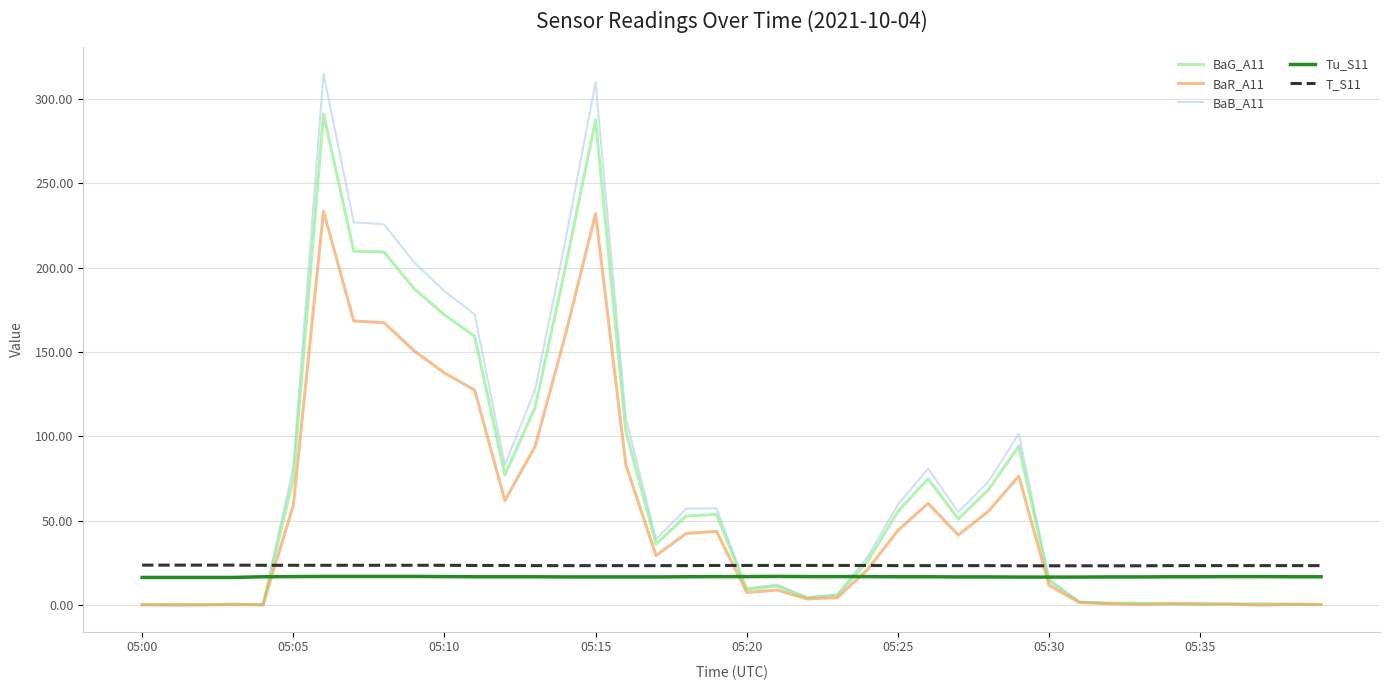

Which series has the widest spread of values?

BaB_A11